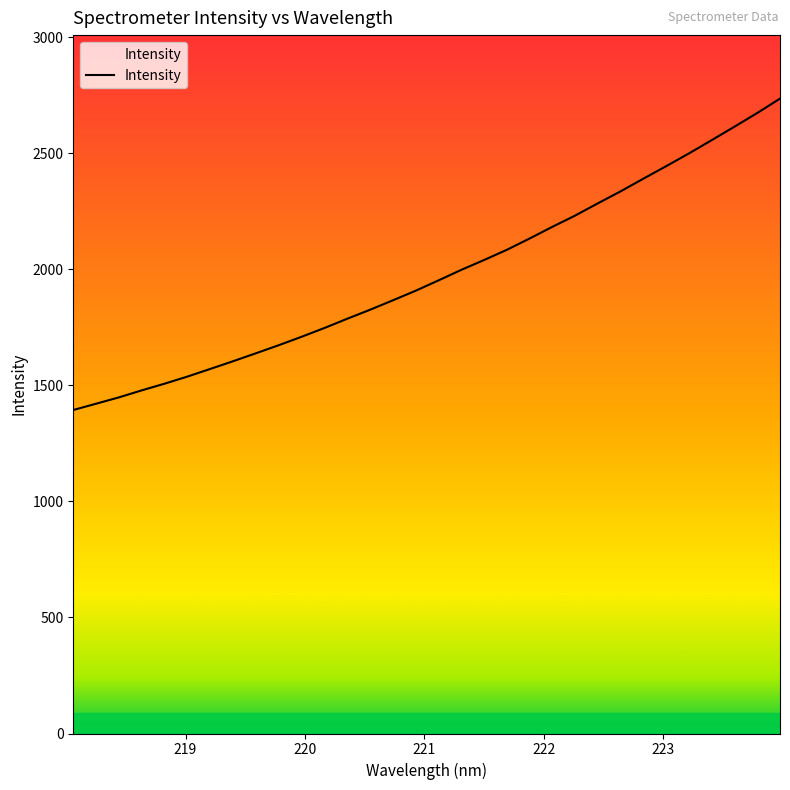

Reading left to right, extract all data points from this chart.

1393.5	1420.6	1447.9	1478.2	1506.9	1537.5	1570.3	1603.6	1637.8	1672.5	1708.8	1746.5	1786.3	1825.1	1865.6	1907.0	1951.4	1996.8	2039.2	2083.2	2131.9	2182.3	2230.8	2283.7	2335.4	2389.9	2443.8	2498.7	2556.0	2613.9	2672.9	2735.0